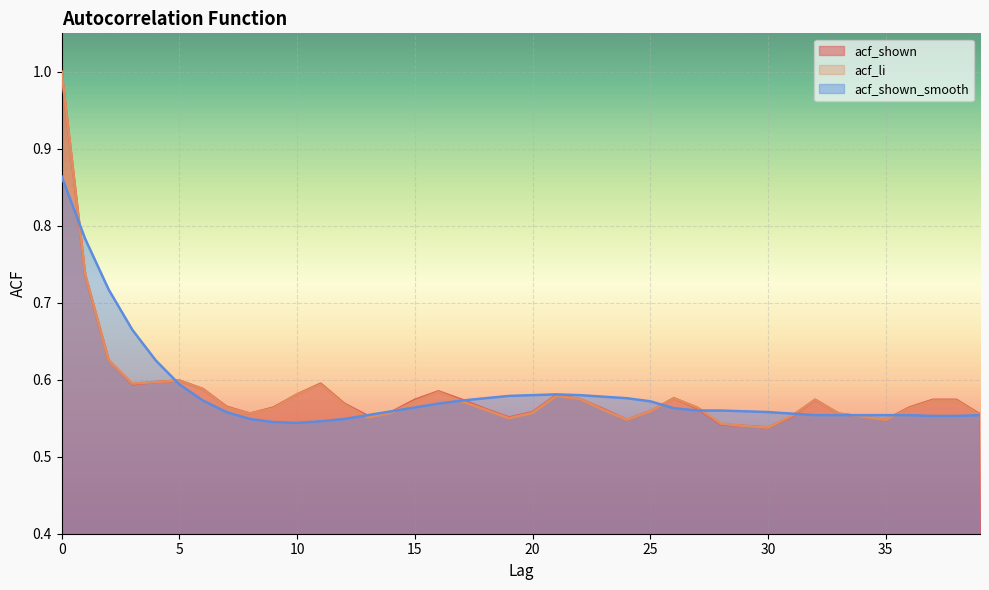

The acf_shown_smooth series shows 0.3 at 7. True or false?

False